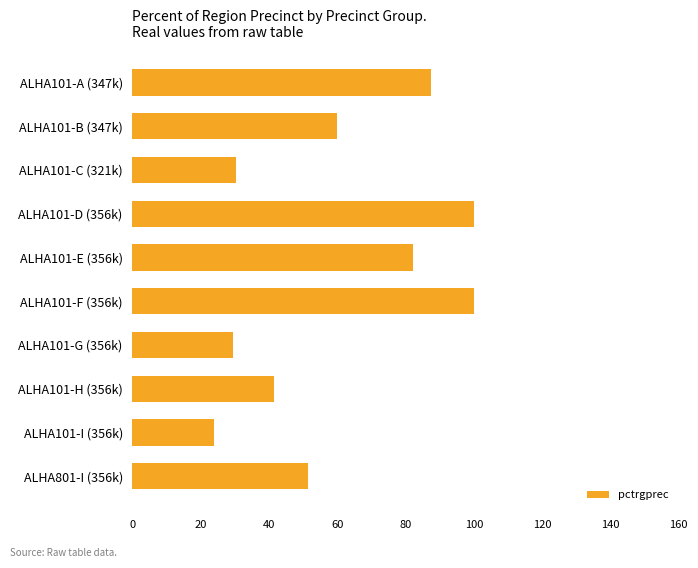

What is the ratio of the value at ALHA101-C (321k) to the value at ALHA101-G (356k)?

1.0